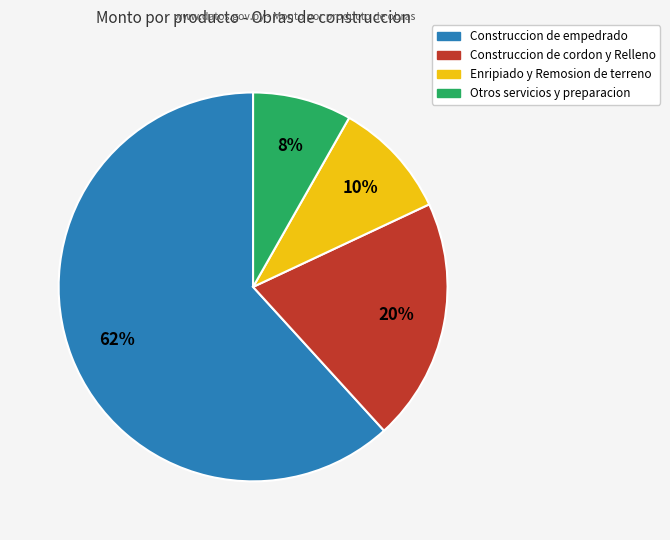

To the nearest percent, what is the difference between the largest and smallest slice percentages?

54%